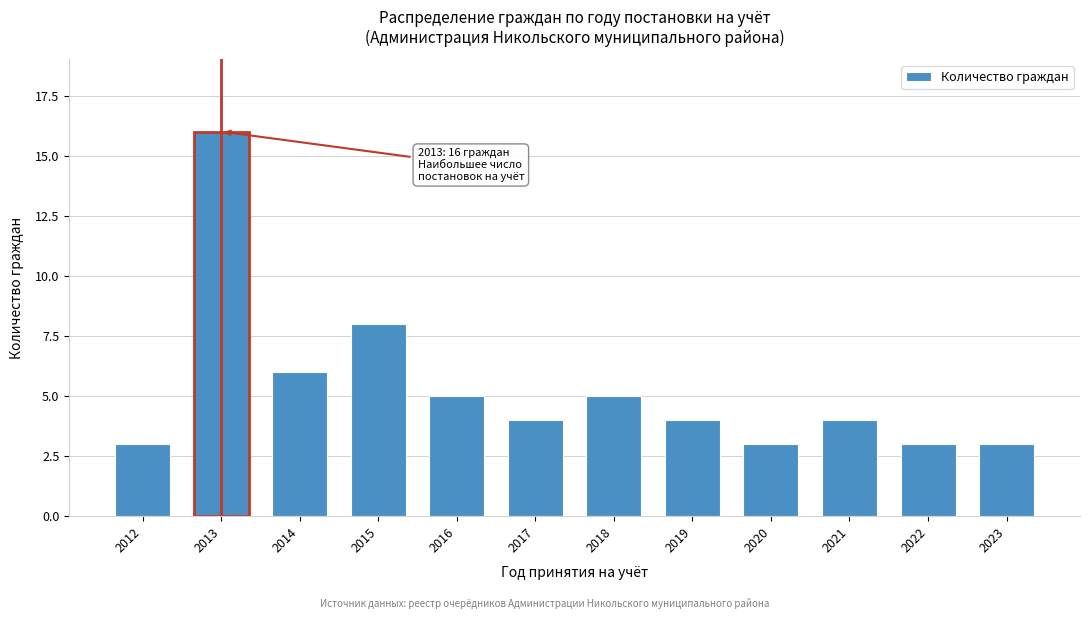

Reading left to right, extract all data points from this chart.

2012=3	2013=16	2014=6	2015=8	2016=5	2017=4	2018=5	2019=4	2020=3	2021=4	2022=3	2023=3